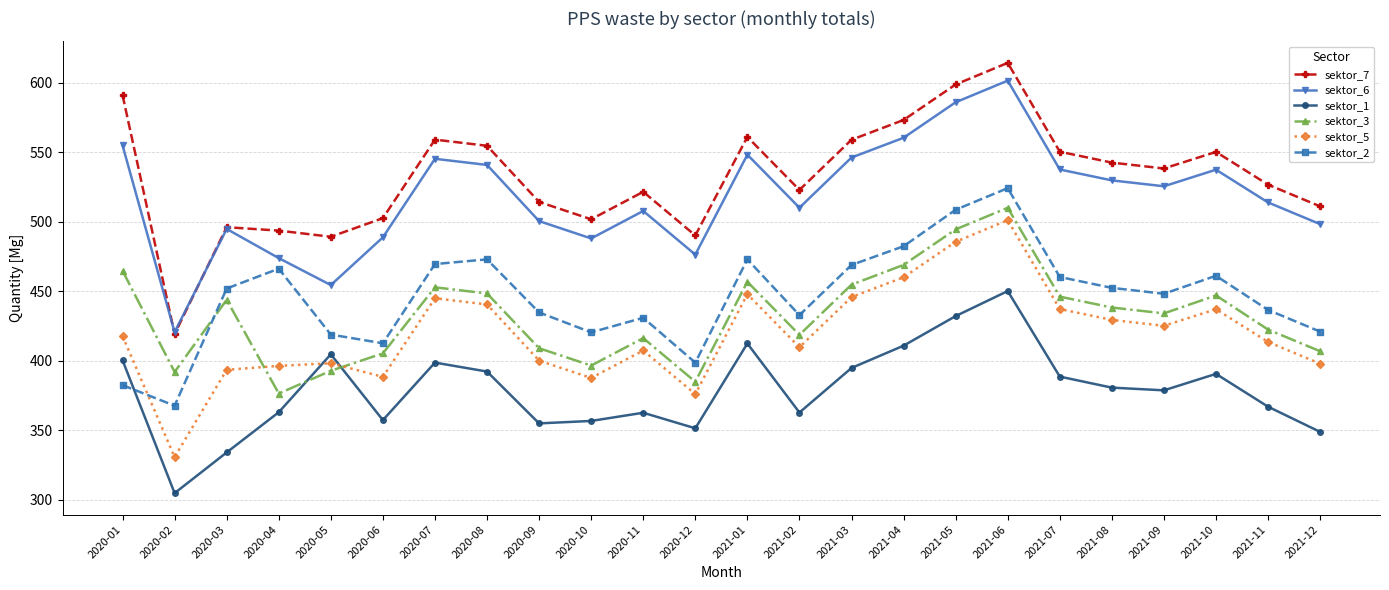

What position from the left is 2021-01?

13